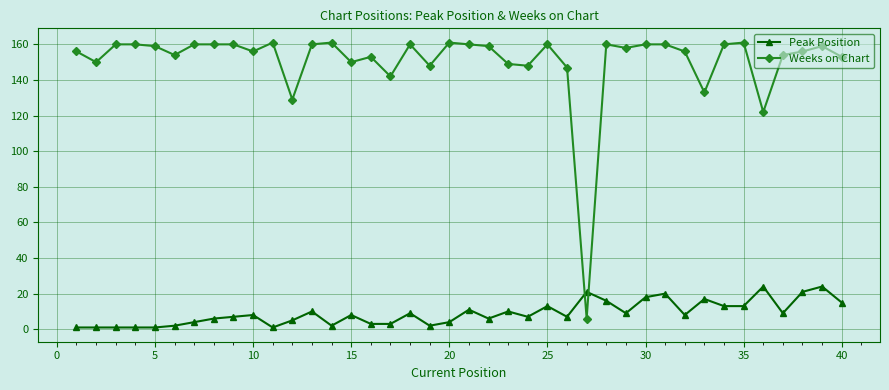

What is the maximum value shown in the chart?

161